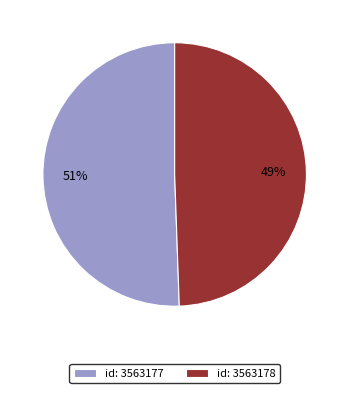

Rank the categories by value from lowest to highest.

id: 3563178, id: 3563177